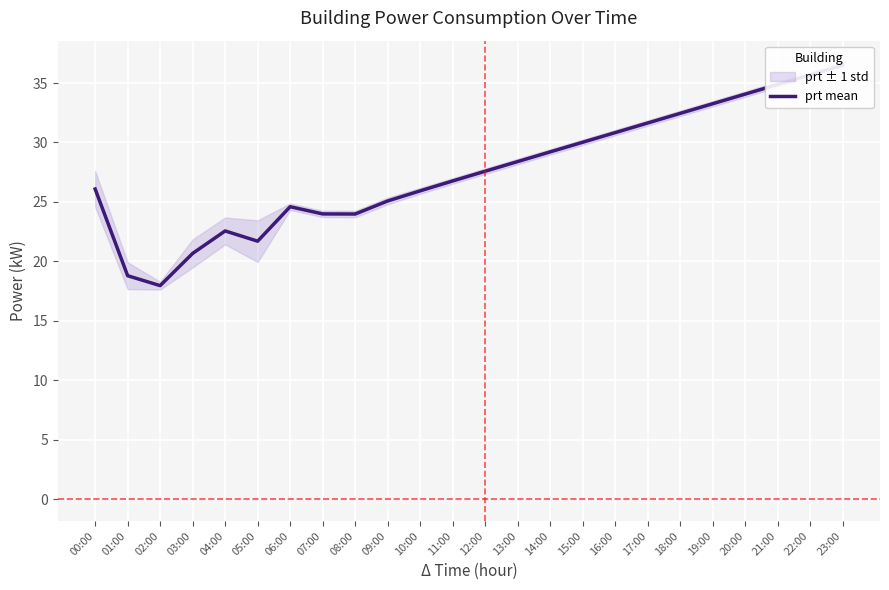

What is the value of the 9th point from the left?

24.0